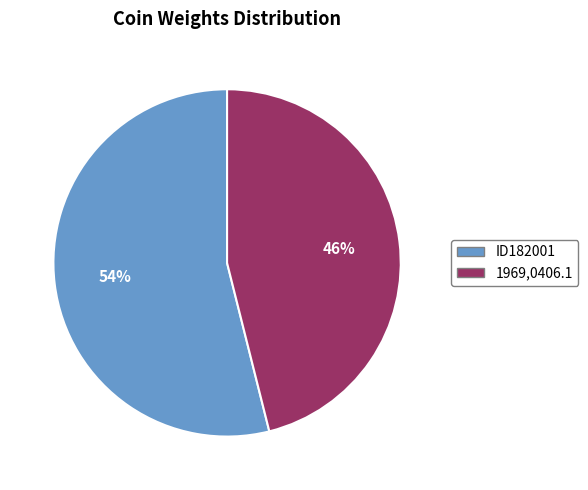

Is the sum of ID182001 and 1969,0406.1 greater than half?

Yes